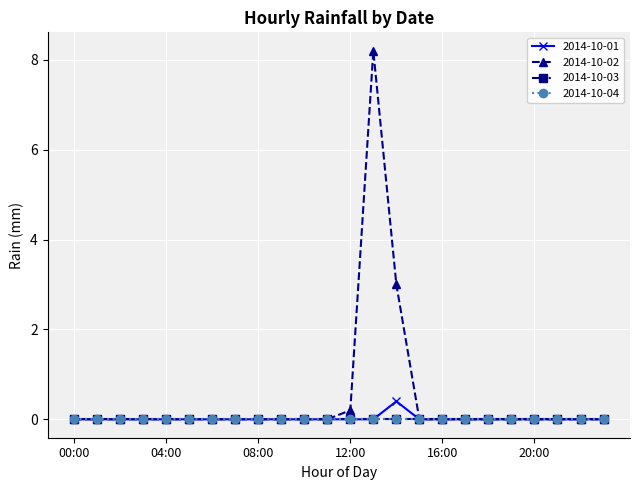

Does the chart have visible grid lines?

Yes